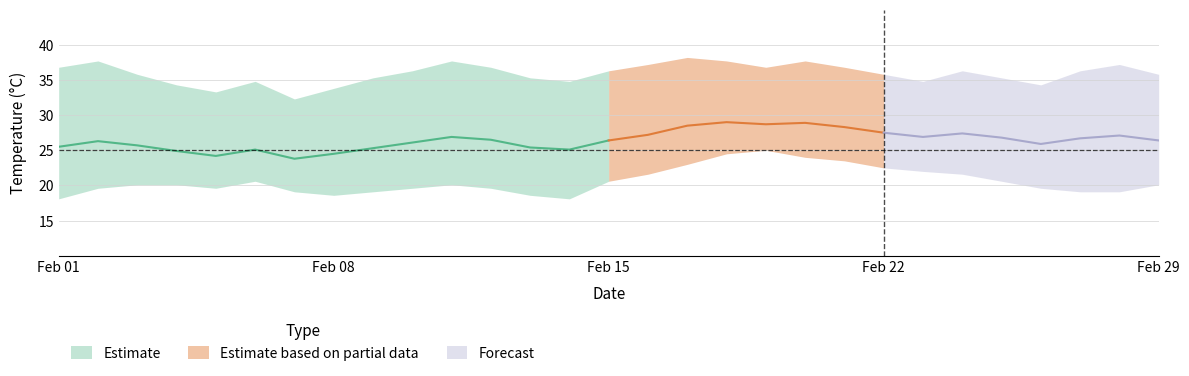

True or false: daily_max and daily_min cross at least once.

False